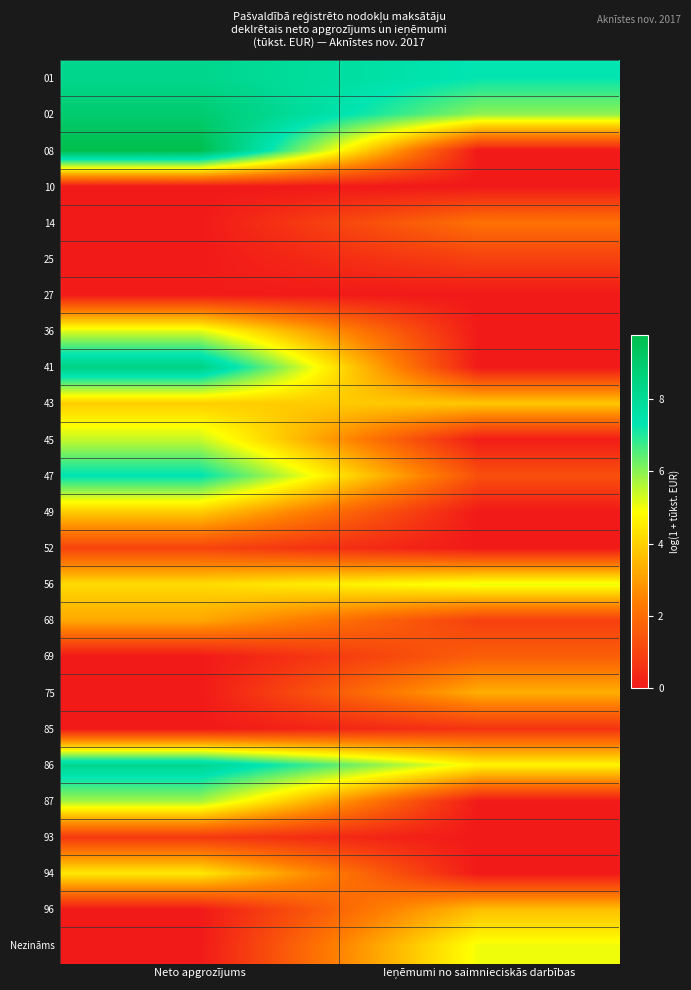

Which category has the lowest value across all series?

Ieņēmumi no saimnieciskās darbības